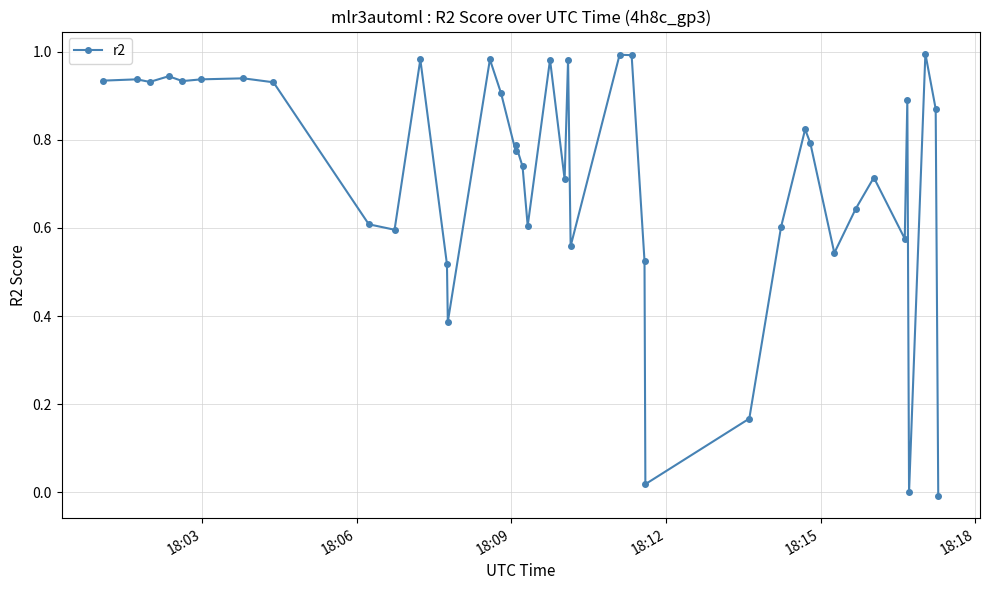

Is it true that the value at 35 is 1.5?

False